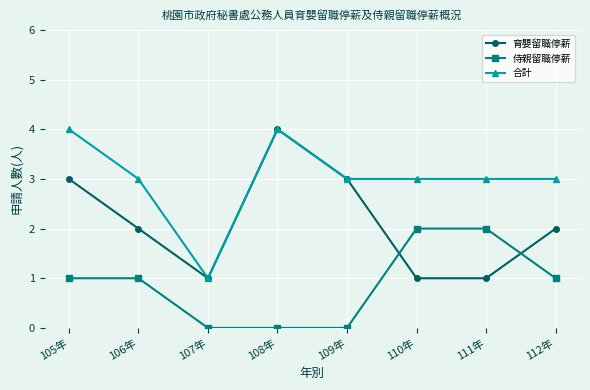

What are all the series names shown in the legend?

育嬰留職停薪, 侍親留職停薪, 合計